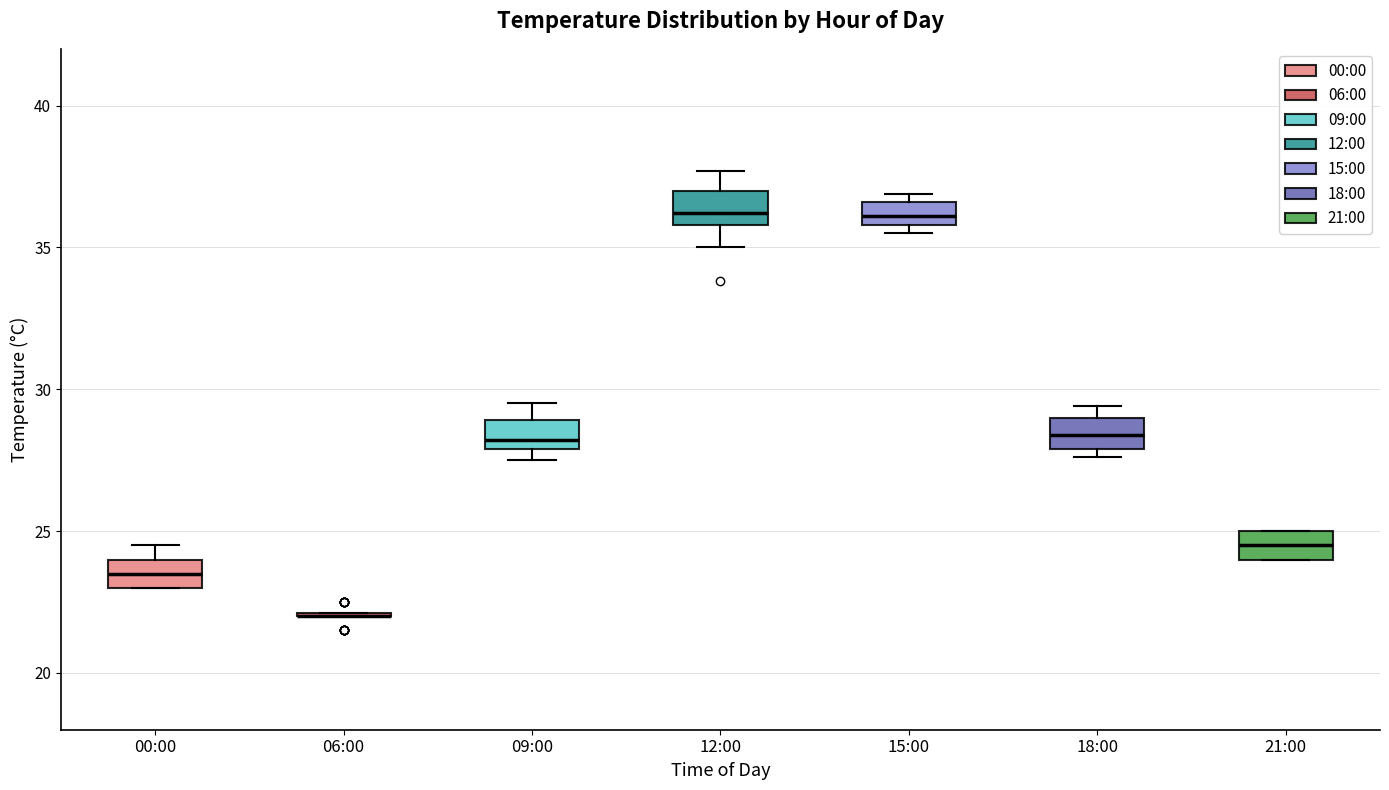

Reading left to right, transcribe this box plot: for each box, give where its median line is, the range the box spans, and where its two whiskers end, as read against the y-axis. The values are not printed on the chart, so give them approximately, as read against the axis.

00:00: median 23.5, box 23.0 to 24.0, whiskers 23.0 to 24.5
06:00: box collapsed to a line at 22.0, whiskers 22.0 to 22.0
09:00: median 28.0 (just above the box's lower edge), box 28.0 to 29.0, whiskers 27.5 to 29.5
12:00: median 36.0 (just above the box's lower edge), box 36.0 to 37.0, whiskers 35.0 to 37.5
15:00: median 36.0 (inside the box), box 36.0 to 36.5, whiskers 35.5 to 37.0
18:00: median 28.5, box 28.0 to 29.0, whiskers 27.5 to 29.5
21:00: median 24.5, box 24.0 to 25.0, whiskers 24.0 to 25.0